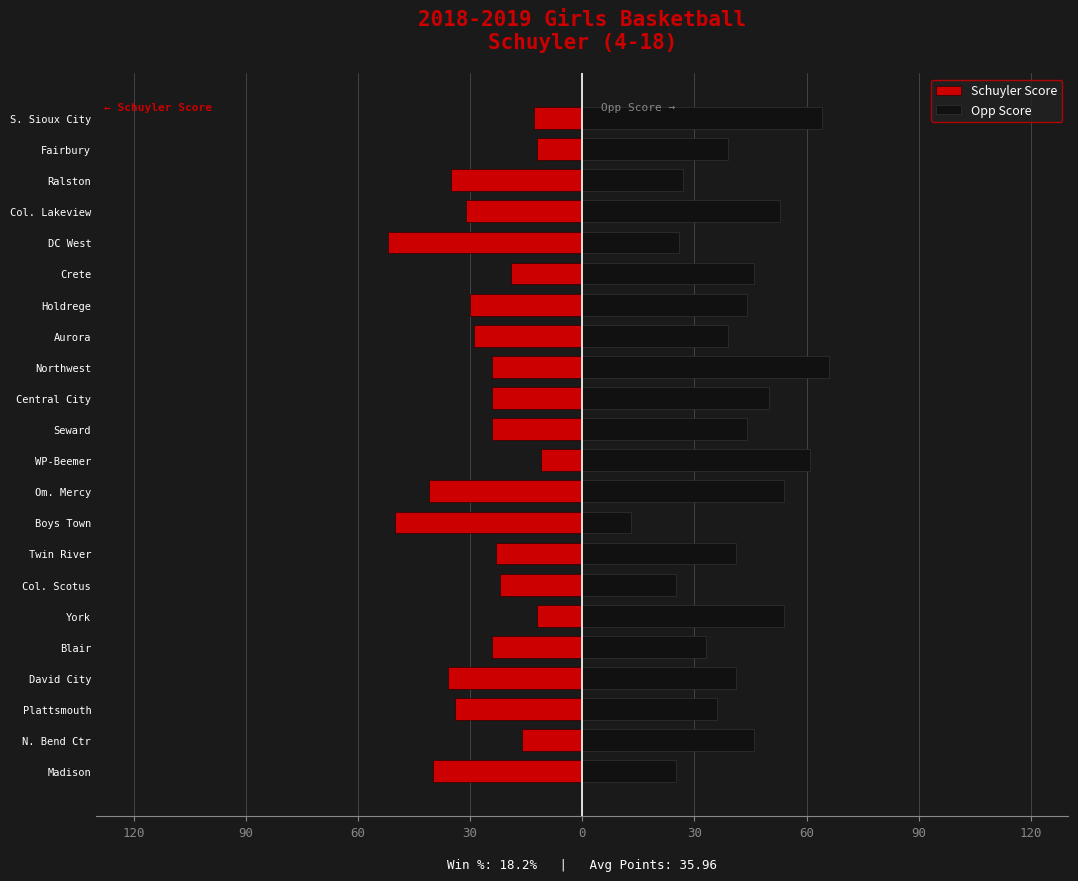

How many data points in Opp Score are above 44?

9